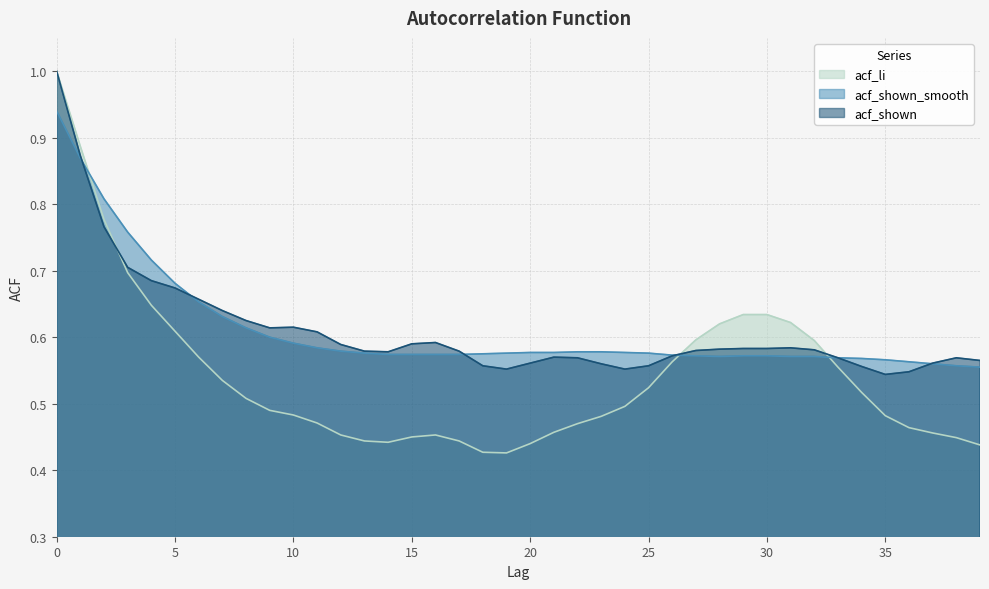

At 14, list the series in order from largest to smallest.

acf_shown, acf_shown_smooth, acf_li